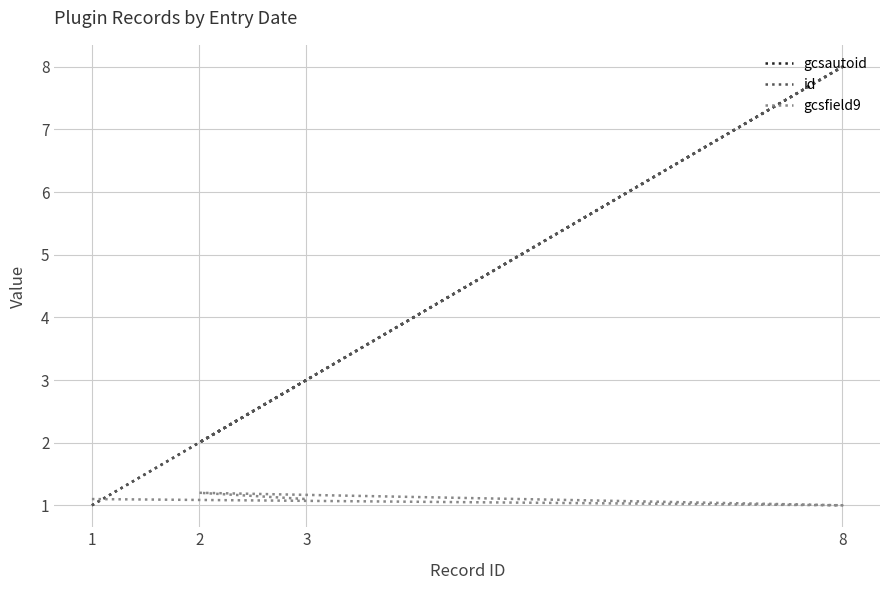

List the labels in order of gcsautoid value, smallest first.

1, 2, 3, 8